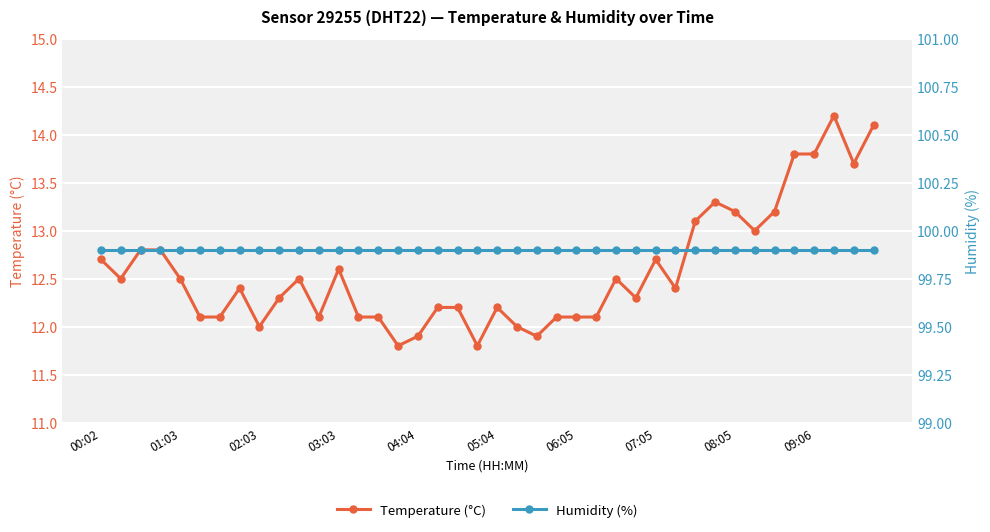

True or false: Temperature (°C) and Humidity (%) cross at least once.

False